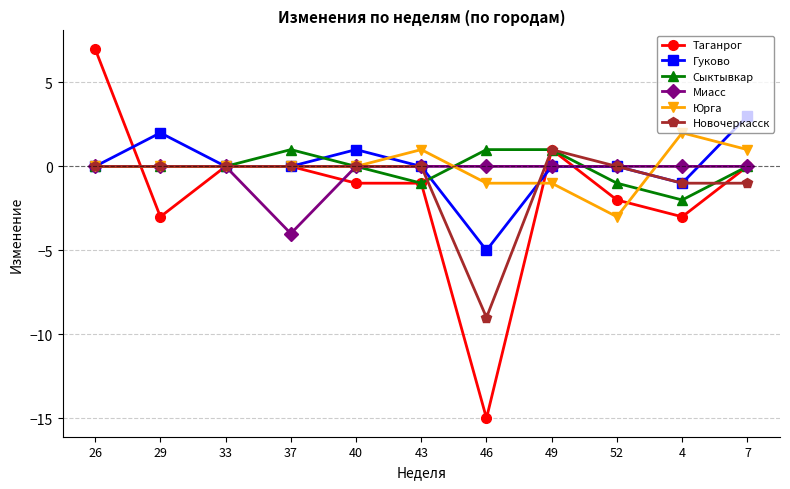

What are all the series names shown in the legend?

Таганрог, Гуково, Сыктывкар, Миасс, Юрга, Новочеркасск